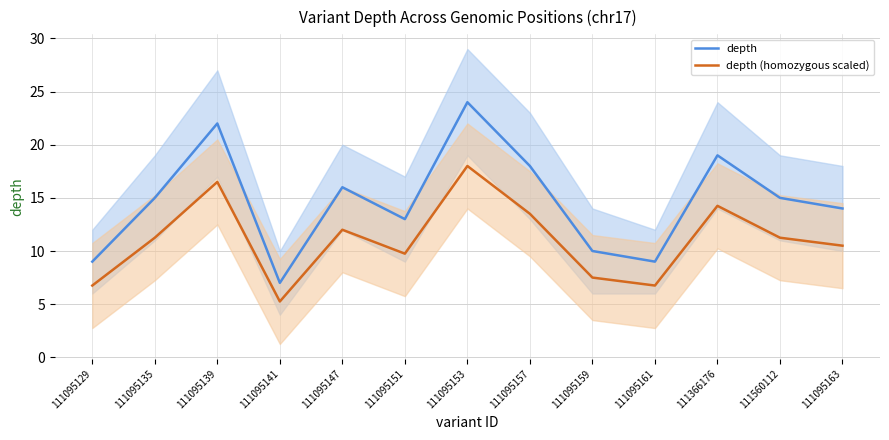

What is the minimum value for depth (homozygous scaled)?

5.2